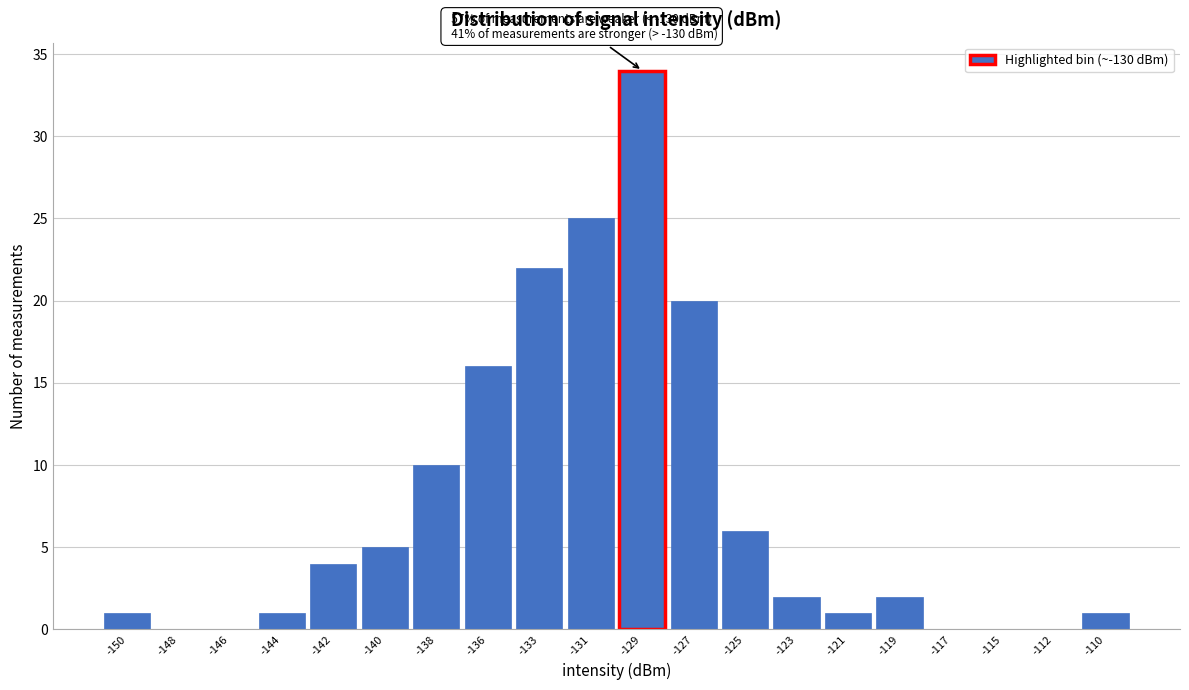

Reading left to right, list all the values displayed in this chart.

-150=1	-148=0	-146=0	-144=1	-142=4	-140=5	-138=10	-136=16	-133=22	-131=25	-129=34	-127=20	-125=6	-123=2	-121=1	-119=2	-117=0	-115=0	-112=0	-110=1